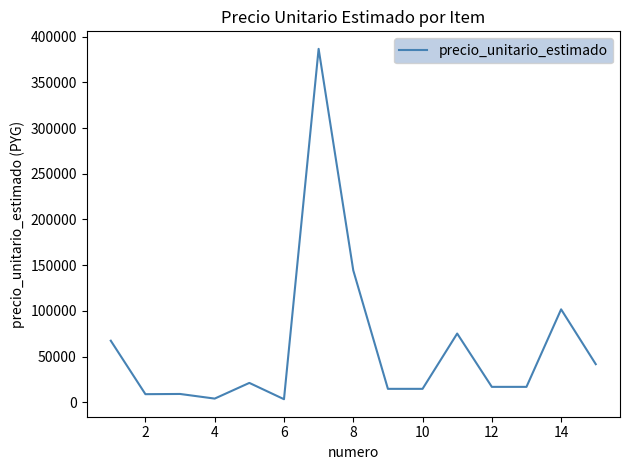

What is the difference between the maximum and second lowest values?

382667